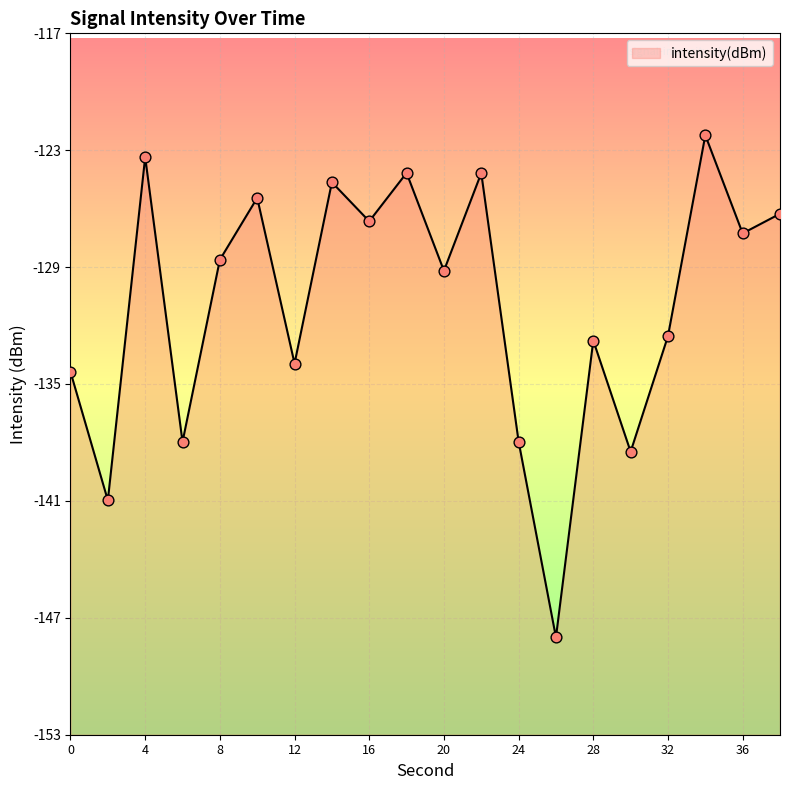

Between 18 and 14, which is larger?

18